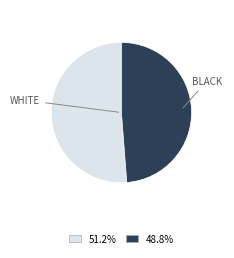

Does any single category account for the majority?

Yes